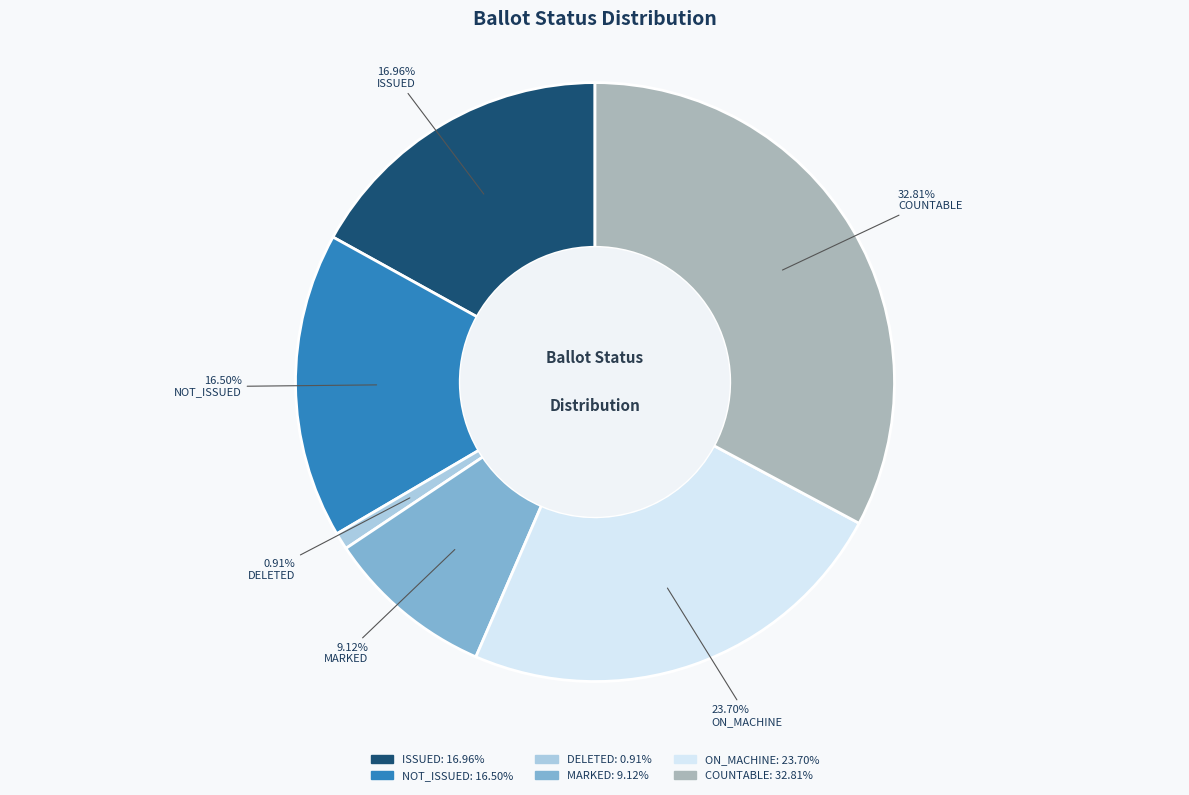

Which category has the smallest portion of the pie?

DELETED